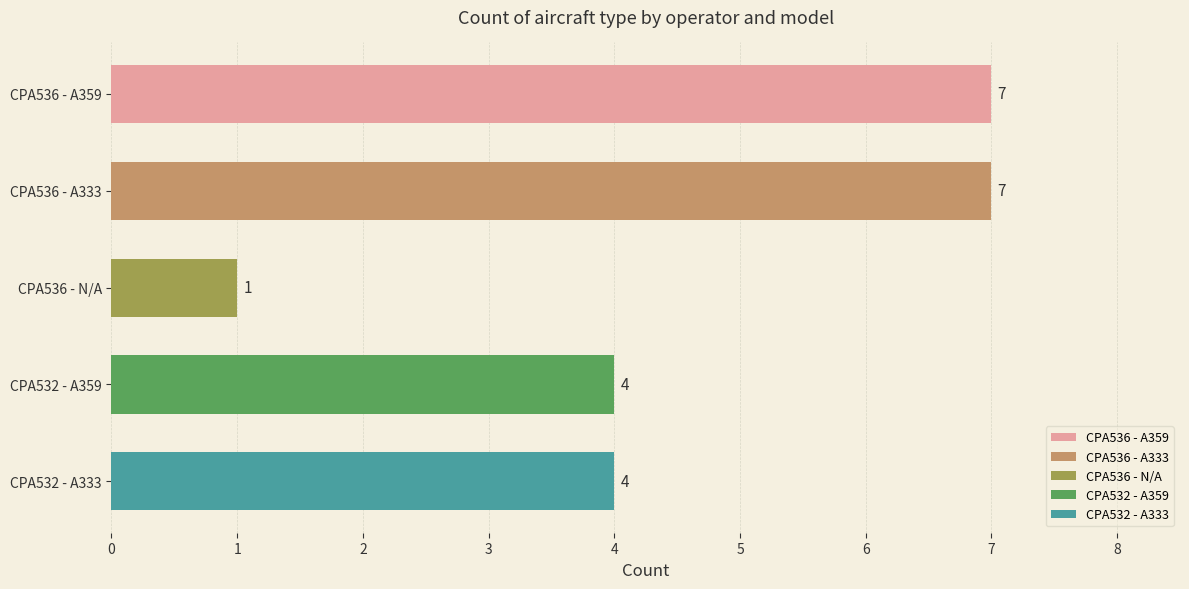

What is the sum of all values?

23